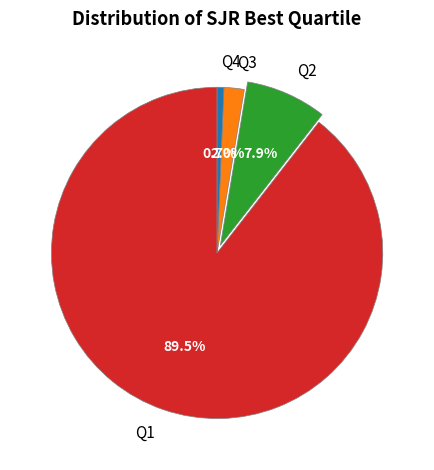

Which category accounts for the majority?

Q1